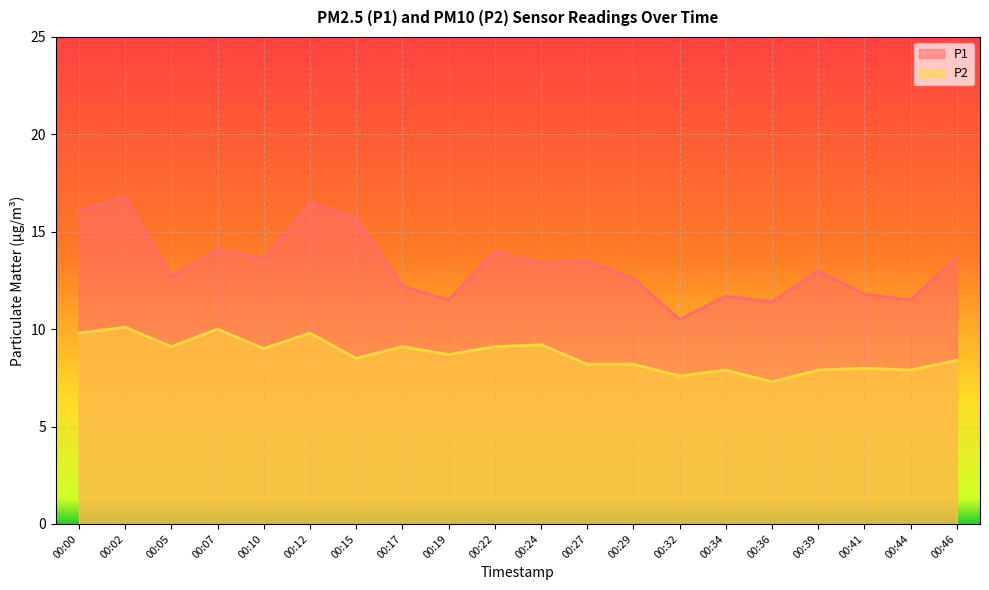

What is the difference between the maximum and minimum values in the P2 series?

2.8